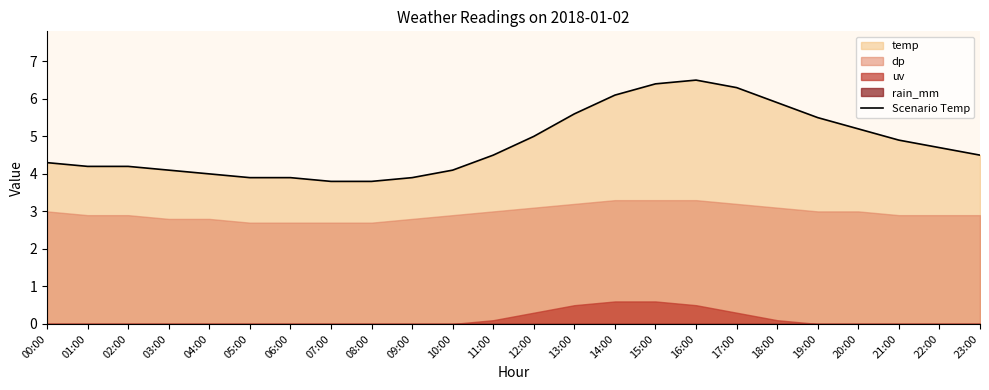

What is the label of the 10th point from the right?

14:00